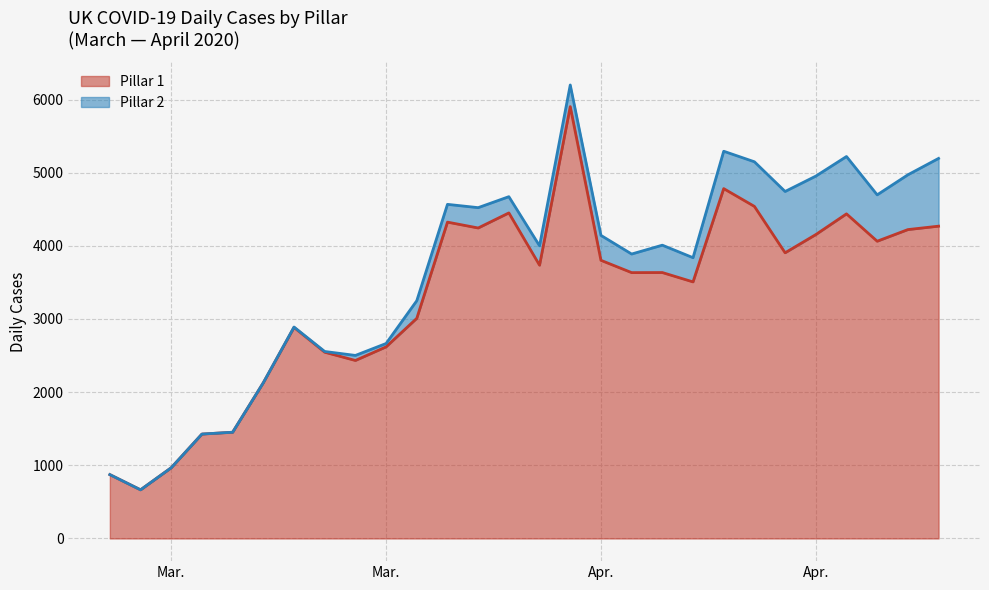

Does the chart display data point markers on the line(s)?

No